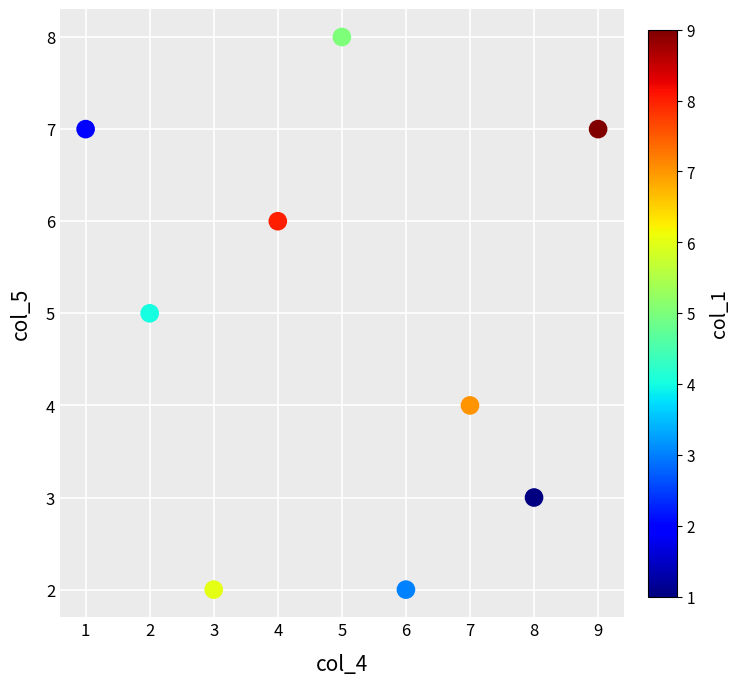

What is the range of X values (max minus min)?

8